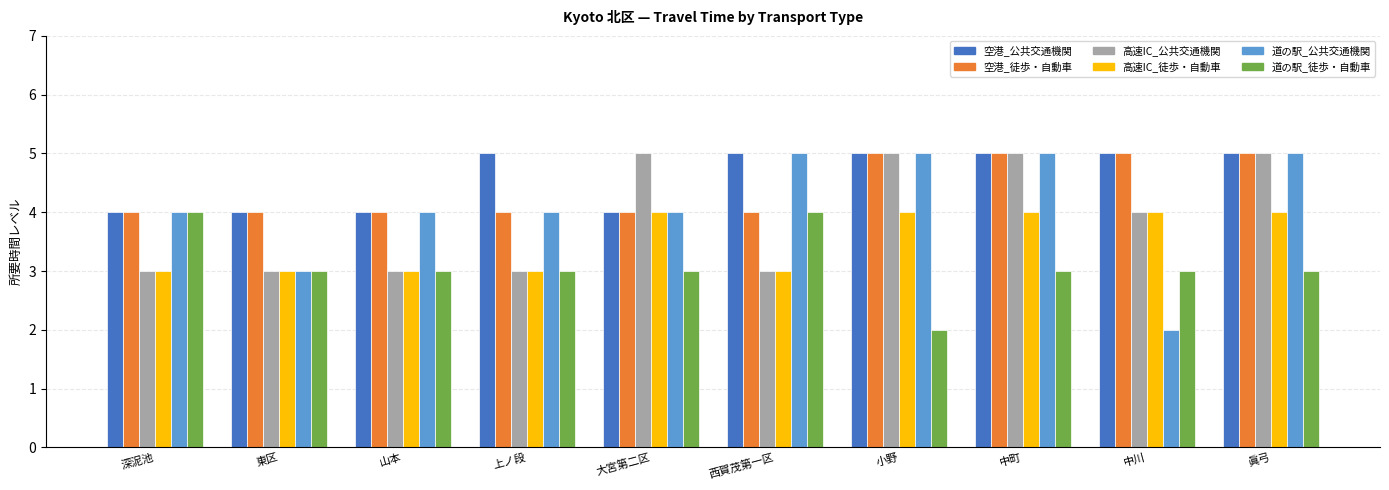

What is the total value across all series at 上ノ段?

22